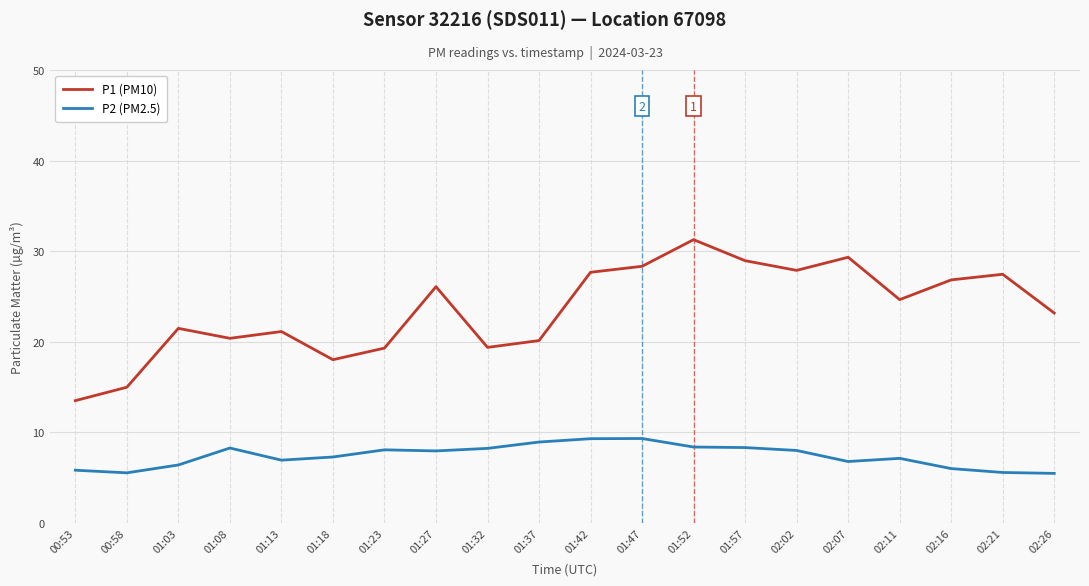

Between 02:11 and 02:26, which series saw the biggest shift?

P2 (PM2.5)